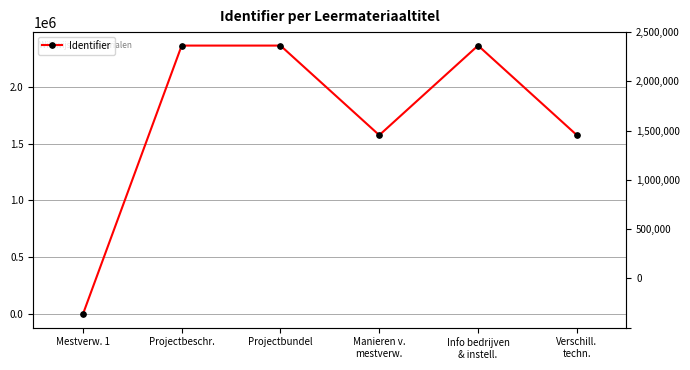

Rank the categories by value from lowest to highest.

Mestverw. 1, Manieren v.
mestverw., Verschill.
techn., Projectbeschr., Projectbundel, Info bedrijven
& instell.